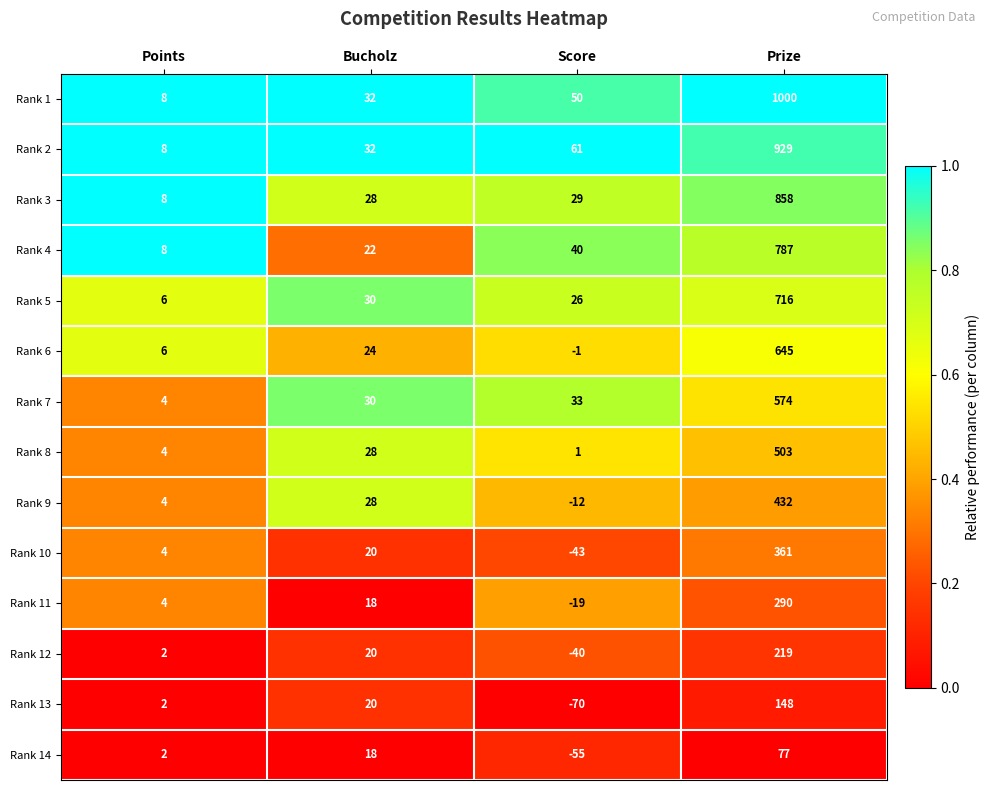

What is the minimum value shown in the chart?

-70